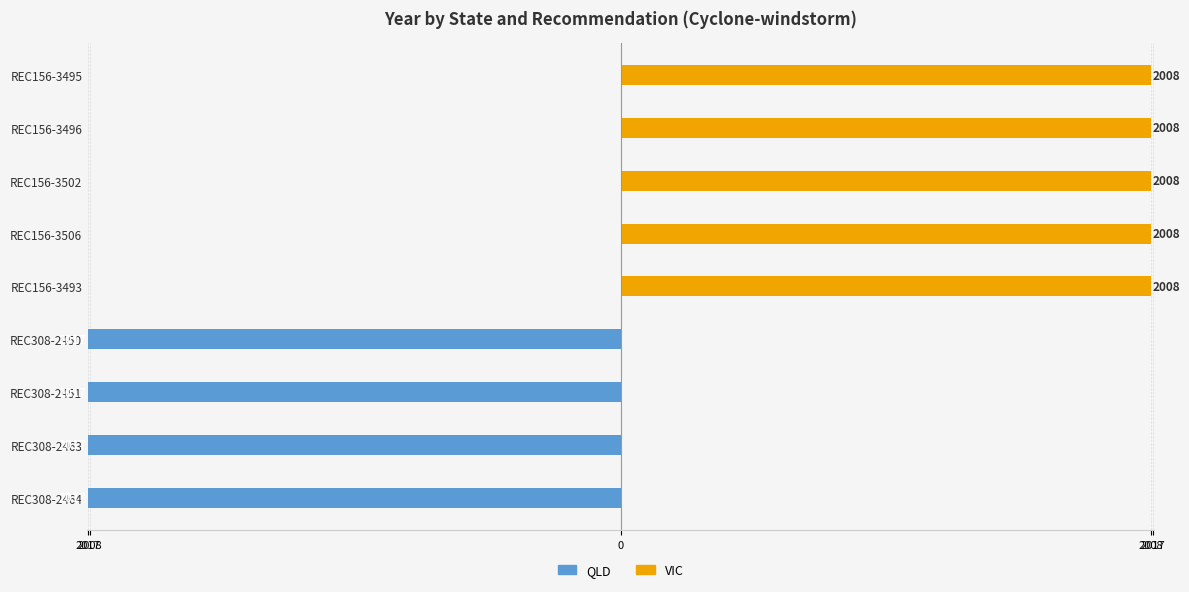

What is the sum of the QLD values at REC156-3495 and REC308-2451?

-2017